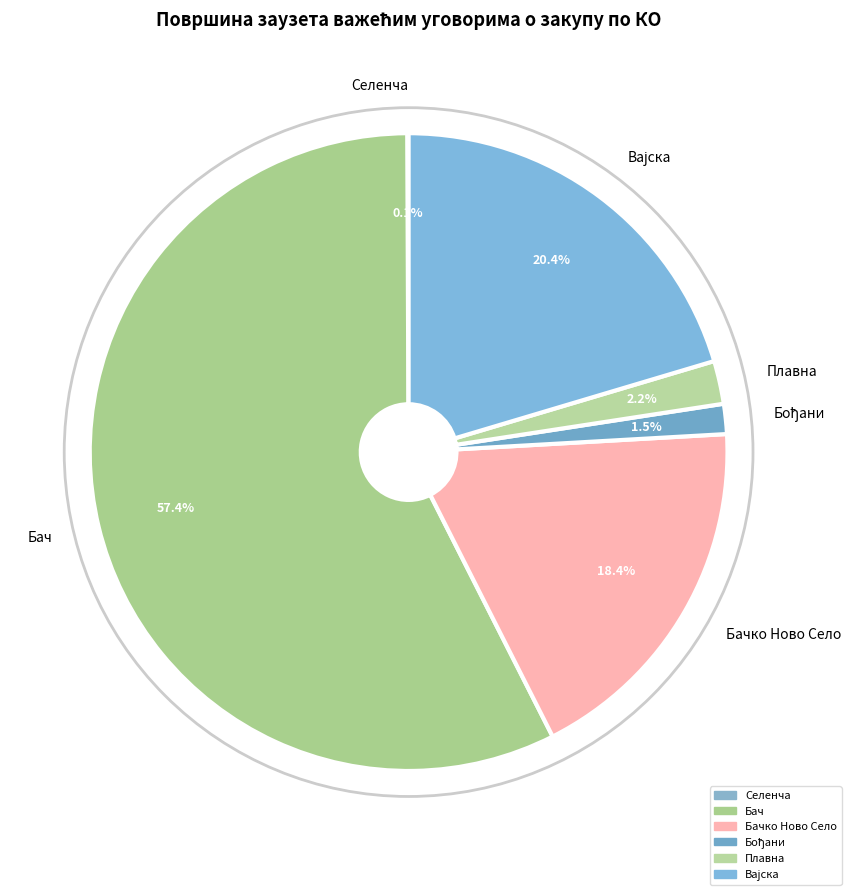

To the nearest percent, what is the difference between the largest and smallest slice percentages?

57%